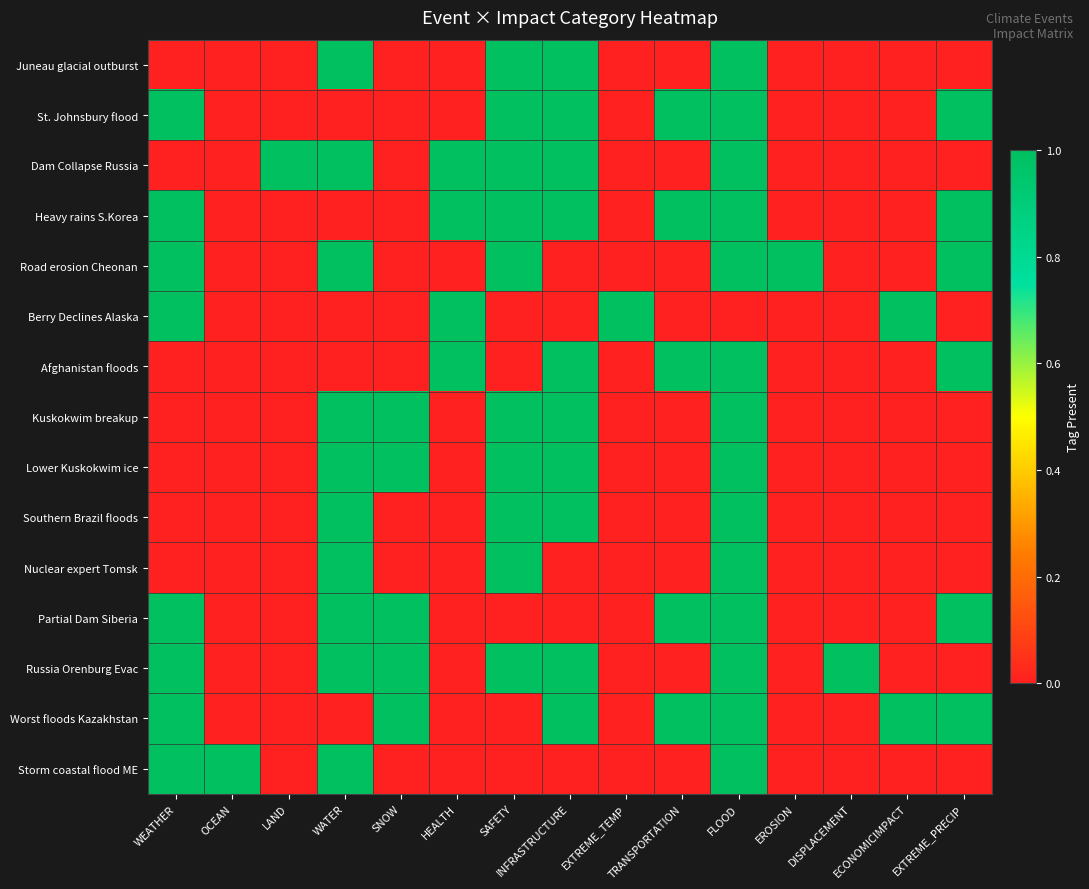

At how many categories does at least one series exceed 0?

15